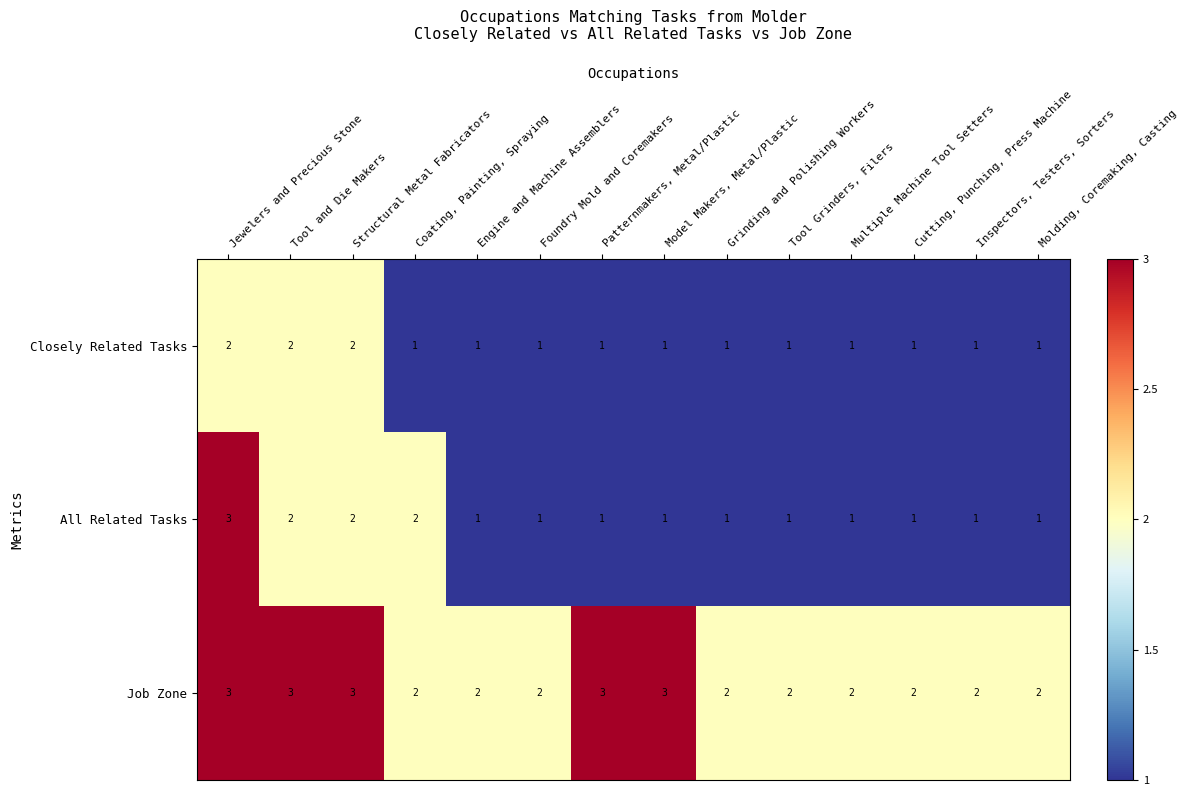

How many Job Zone values are between 2 and 3?

14